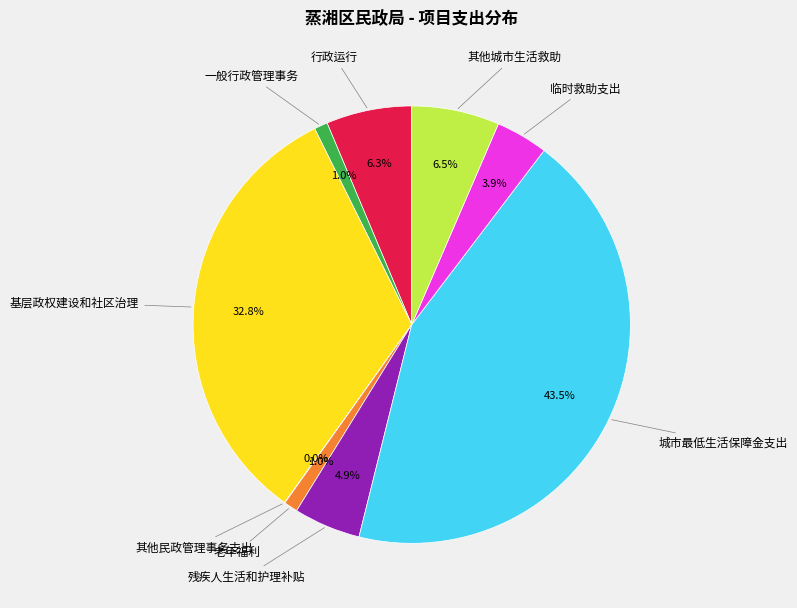

Is there a majority slice in this chart?

No